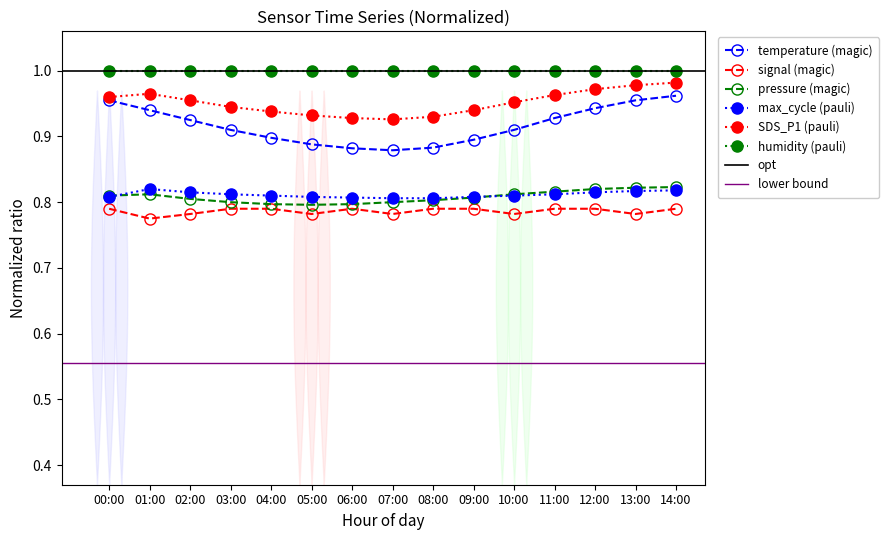

What is the sum of the Signal values at 10:00 and 09:00?

1.6